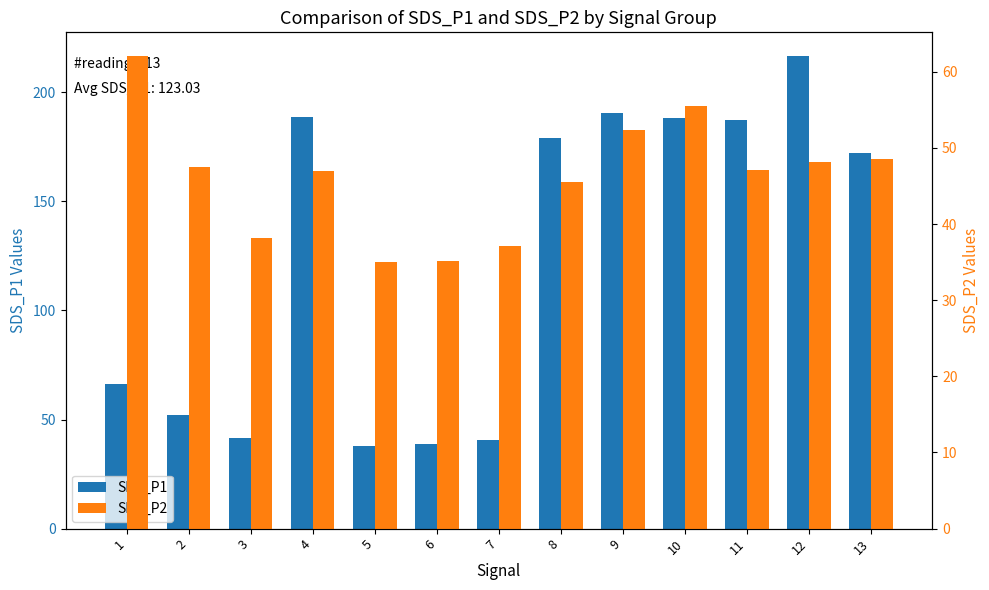

Does the chart contain stacked bars?

No